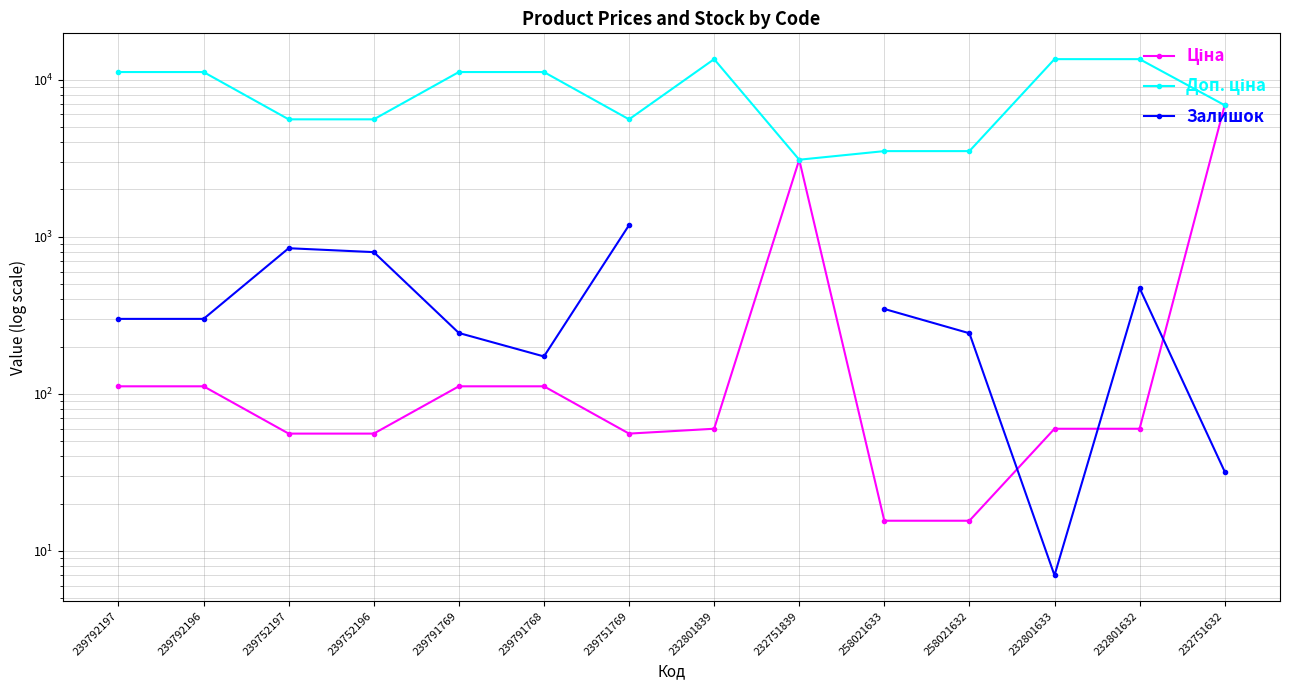

At how many categories does at least one series exceed 2104?

14